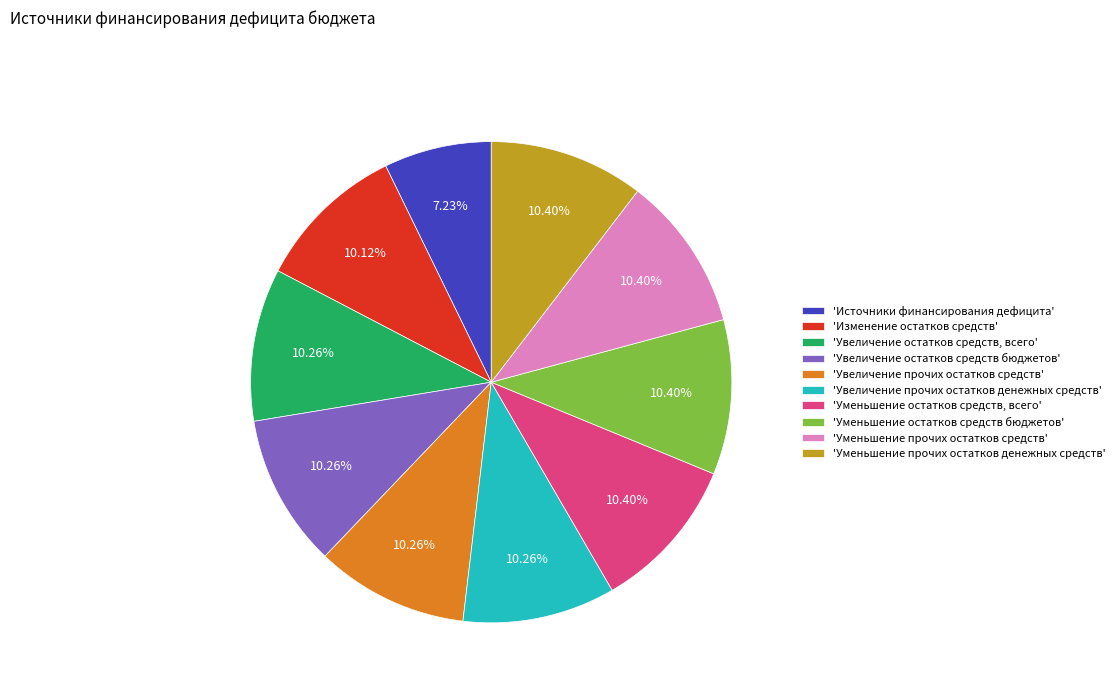

Is the sum of 'Уменьшение прочих остатков денежных средств' and 'Увеличение остатков средств бюджетов' greater than half?

No